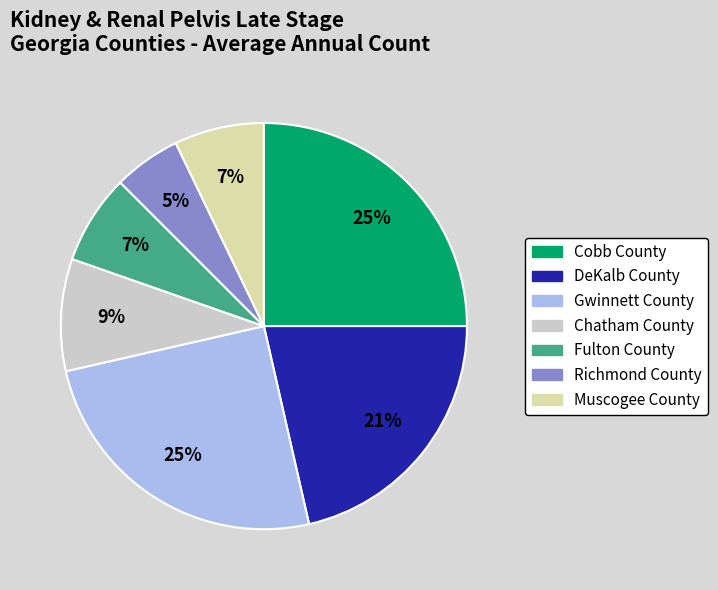

True or false: DeKalb County accounts for 21% of the total.

True